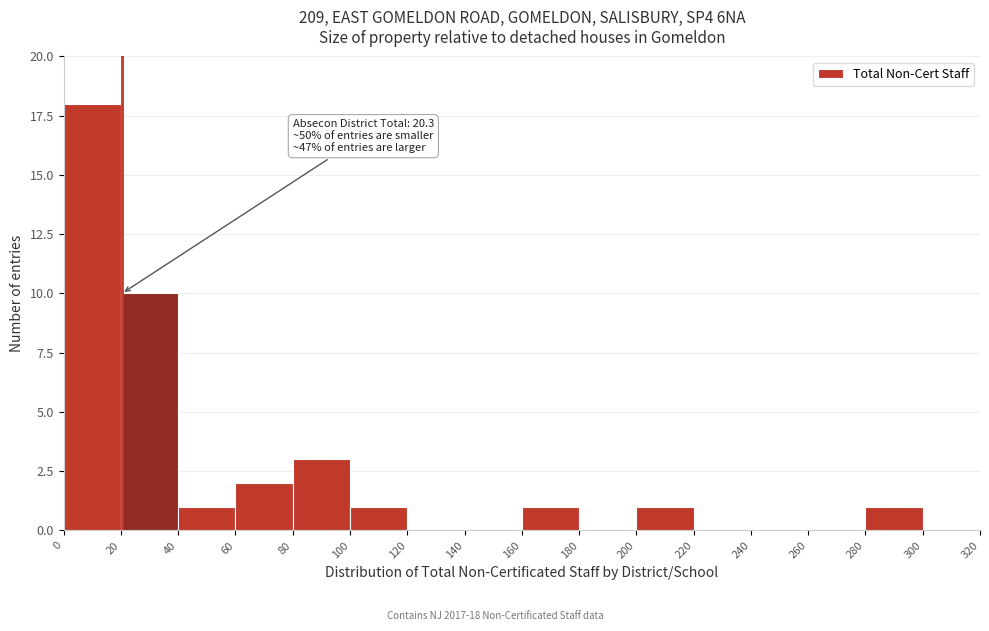

Which range on the x-axis has the tallest bar?

0 to 20